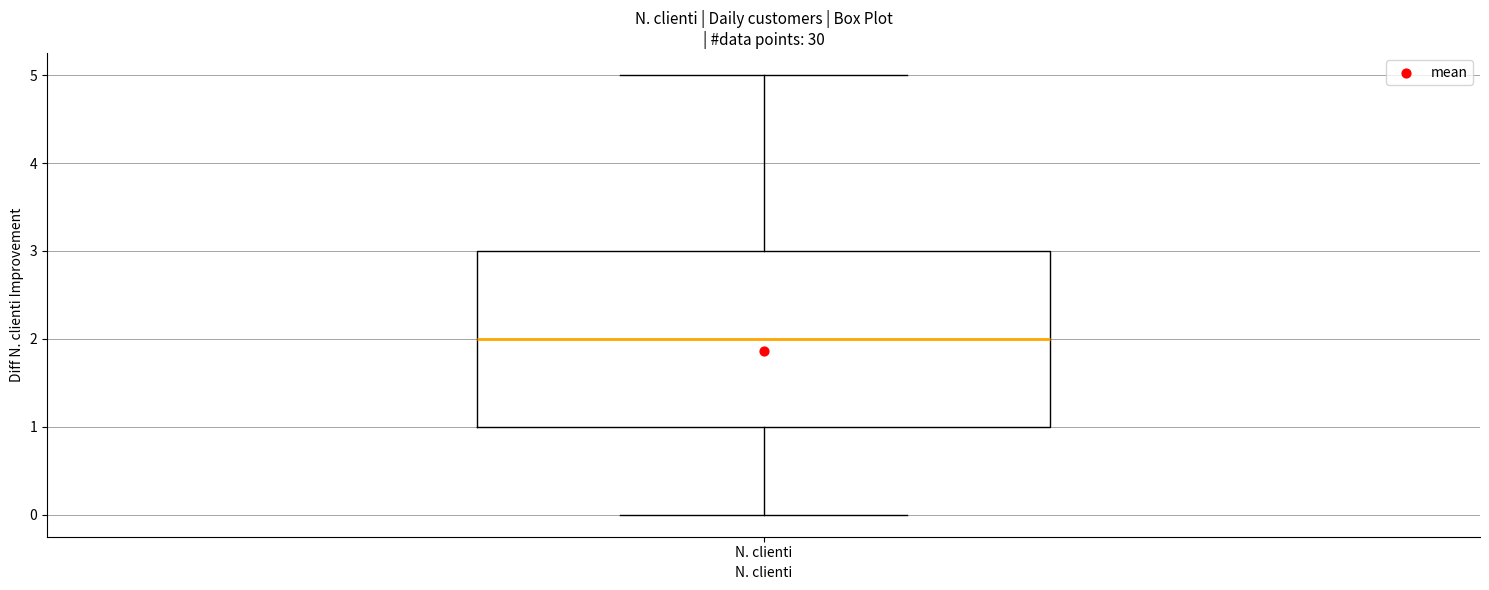

Read this box plot against the y-axis: the position of the median line, the range covered by the box, and the ends of both whiskers. The values are not printed on the chart, so give them approximately, as read against the axis.

median 2, box 1 to 3, whiskers 0 to 5